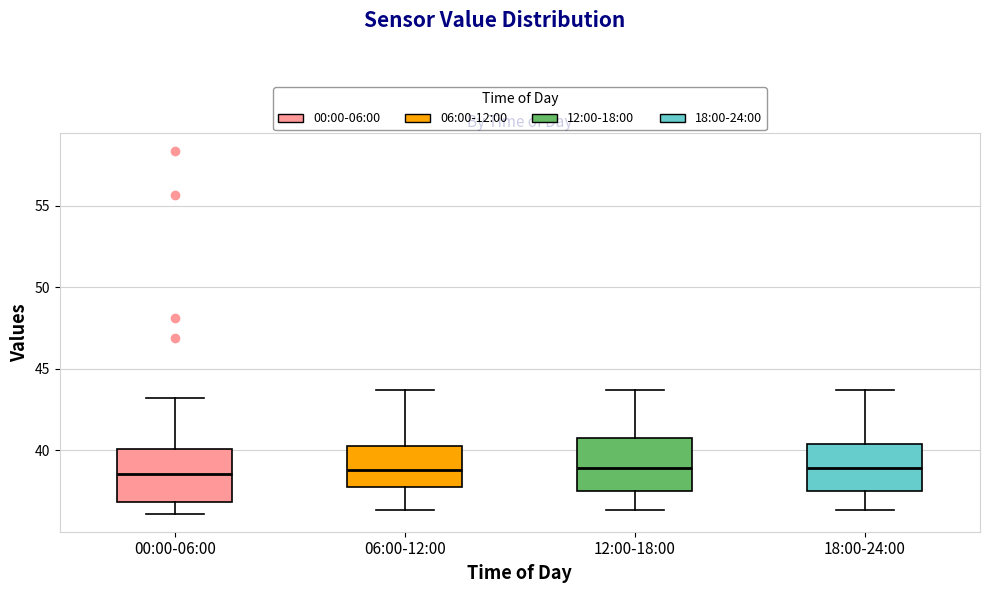

Where does the median line of the box for 00:00-06:00 sit on the y-axis? The values are not printed on the chart, so give them approximately, as read against the axis.

38.5